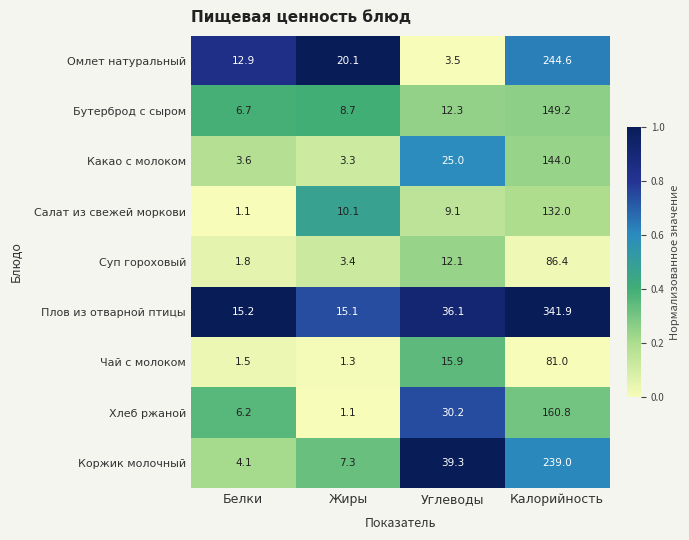

The value of Суп гороховый at Углеводы is 12.1. True or false?

True